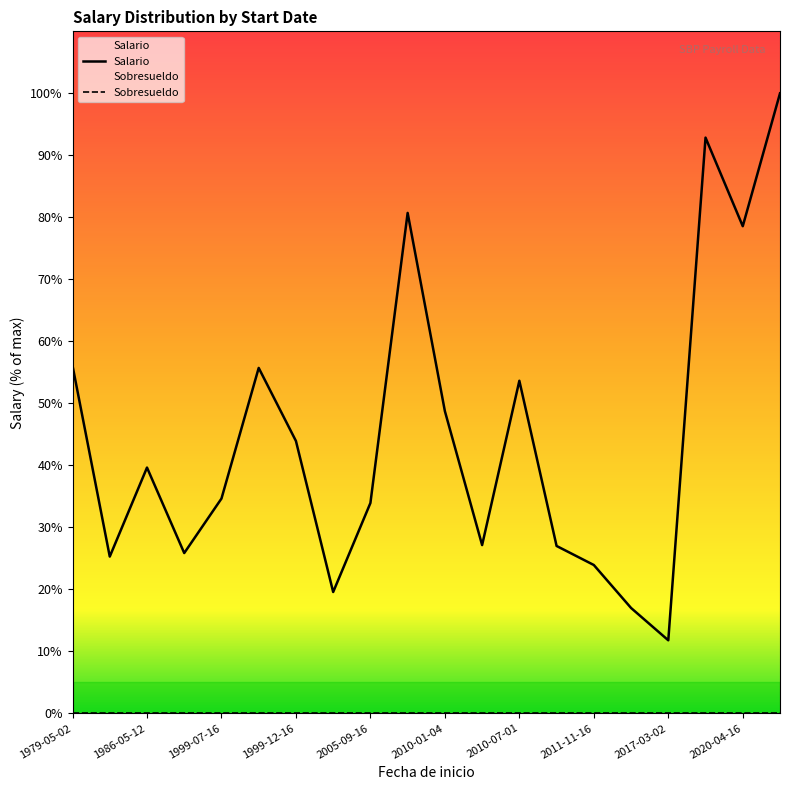

True or false: Sobresueldo and Salario cross at least once.

False